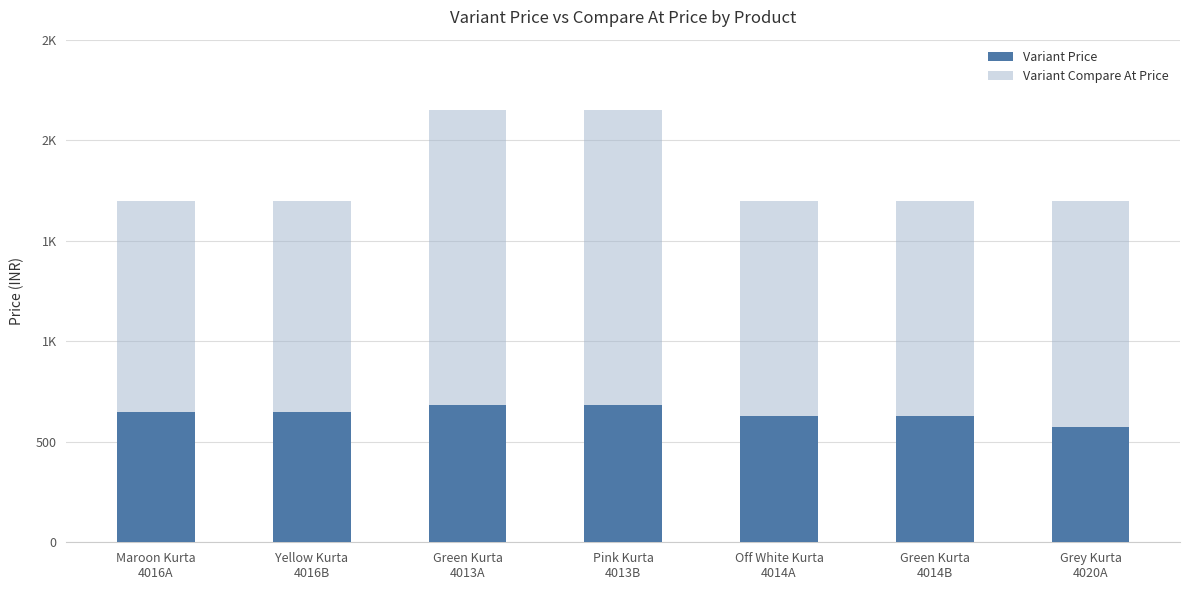

Read the Variant Price value at Yellow Kurta
4016B, to the nearest 50.

650